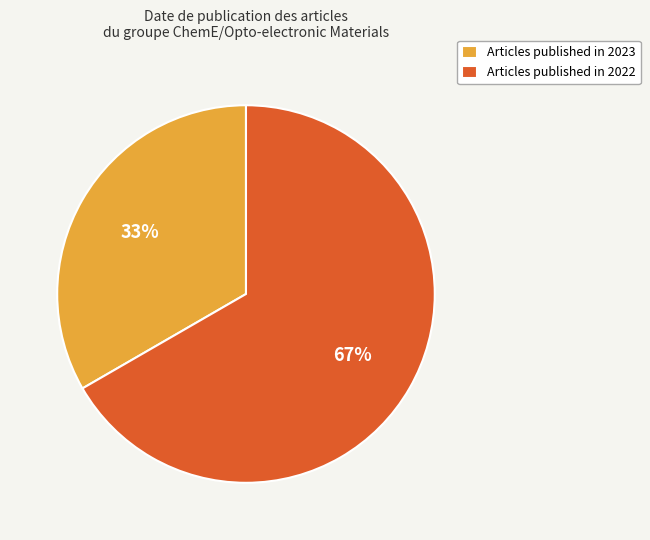

What is the ratio of the value at Articles published in 2022 to the value at Articles published in 2023?

2.0